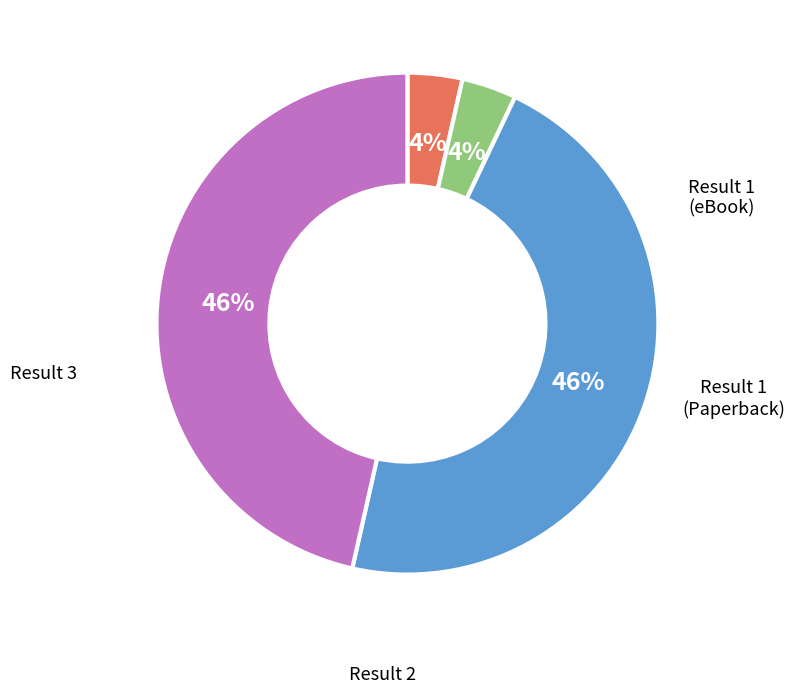

To the nearest percent, what is the average slice percentage?

25%